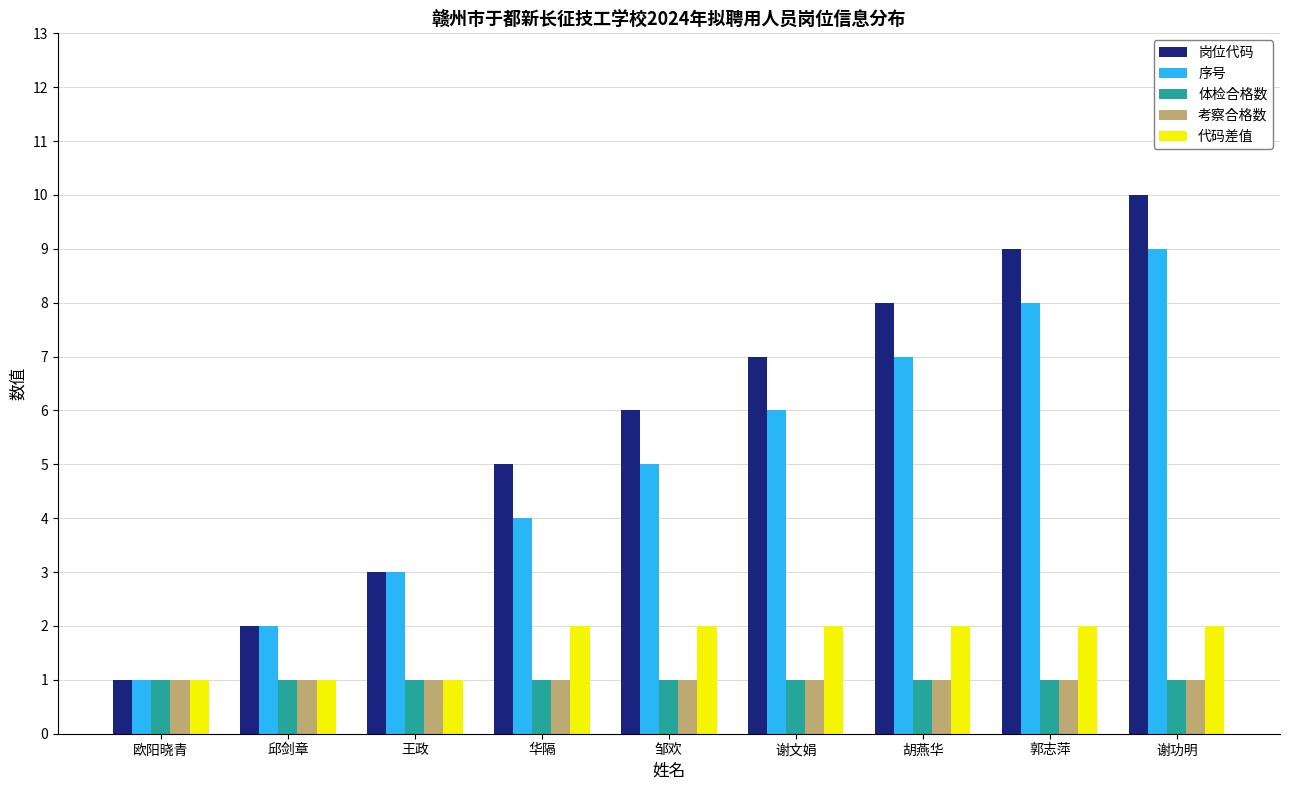

What is the label of the 7th bar from the right?

王政